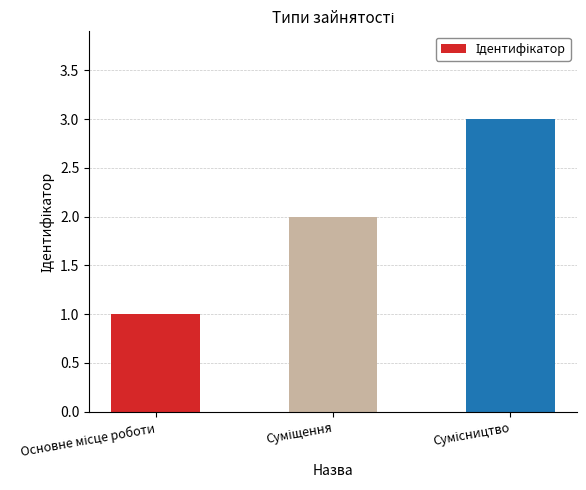

What is the difference between the maximum and second lowest values?

1